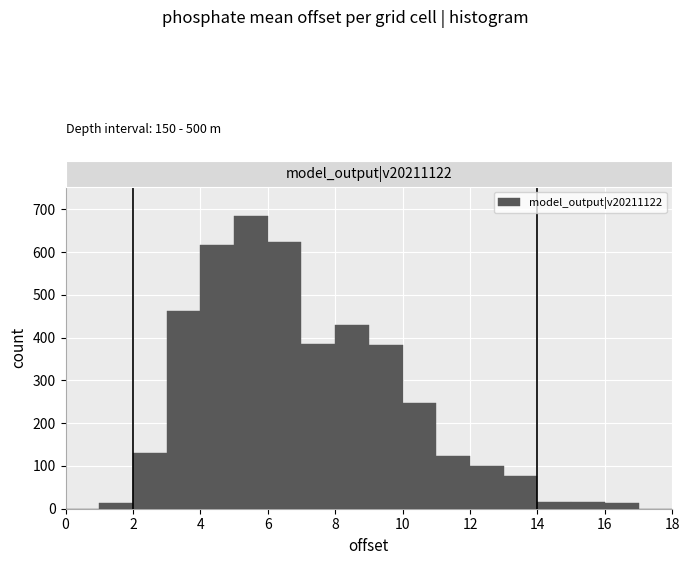

Reading left to right, transcribe this chart: for each bar, give the range it covers on the x-axis and its height. The values are not printed on the chart, so give them approximately, as read against the axis.

0 to 1: 0
1 to 2: 10
2 to 3: 130
3 to 4: 460
4 to 5: 620
5 to 6: 690
6 to 7: 620
7 to 8: 390
8 to 9: 430
9 to 10: 380
10 to 11: 250
11 to 12: 120
12 to 13: 100
13 to 14: 80
14 to 15: 20
15 to 16: 20
16 to 17: 10
17 to 18: 0